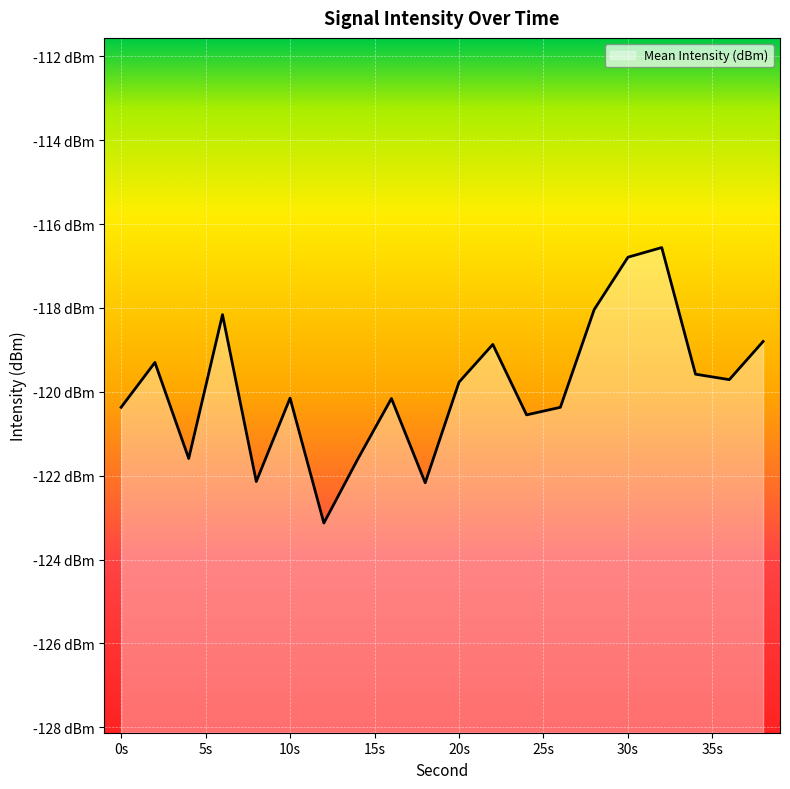

Read the value at 4.

-121.6